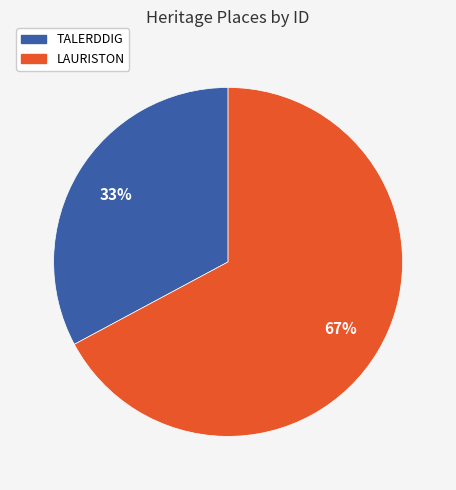

Which category has the biggest portion of the pie?

LAURISTON